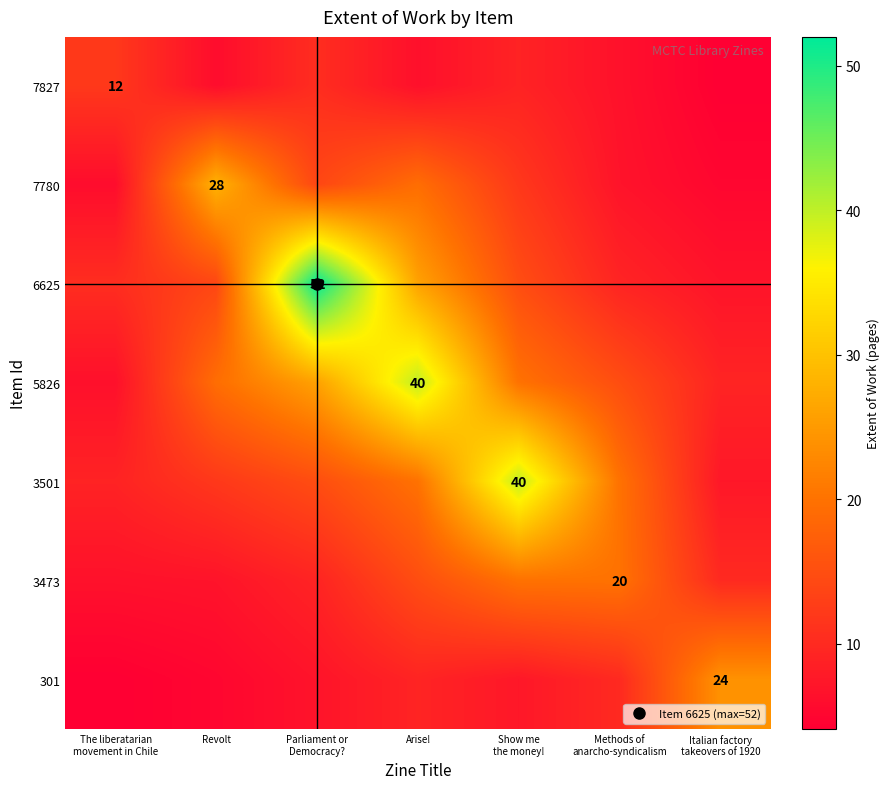

Rank the series at Show me the money! from lowest to highest value.

301, 7827, 7780, 6625, 5826, 3473, 3501